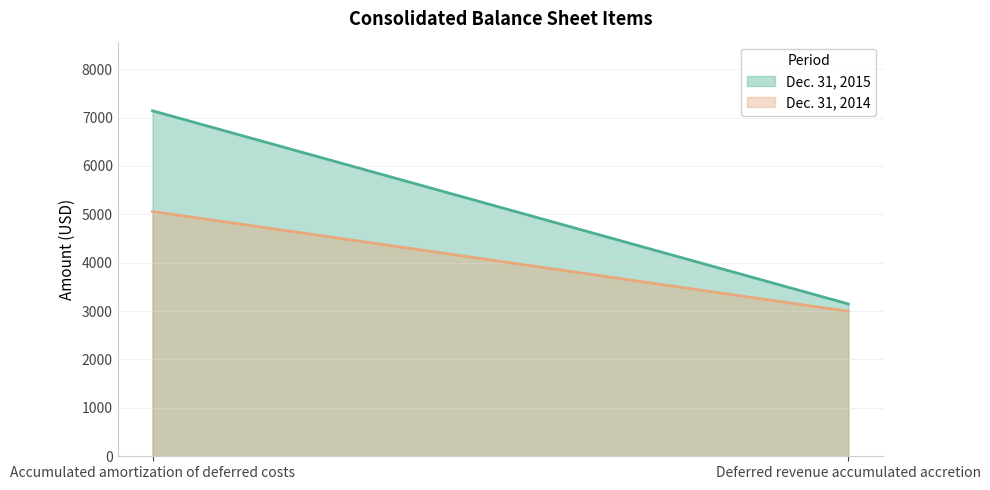

True or false: Dec. 31, 2015 has a value of 3148 at Deferred revenue accumulated accretion.

True